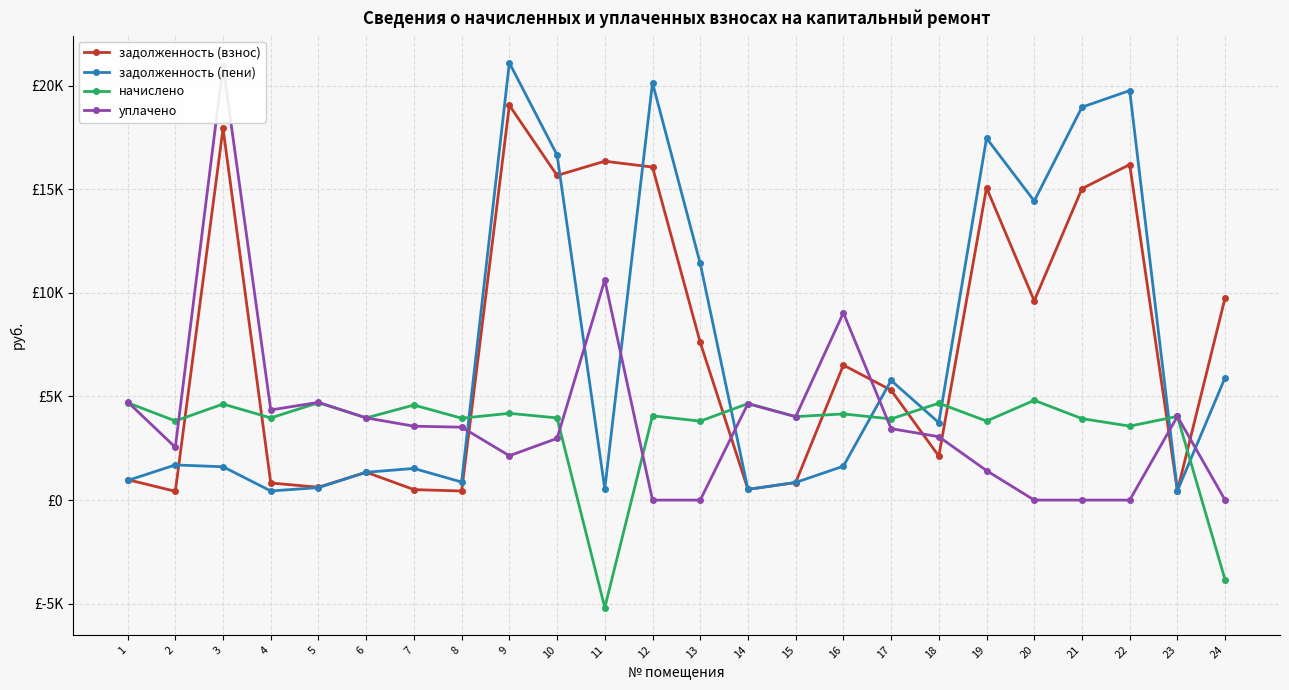

What is the difference between the начислено values at 22 and 9?

616.6